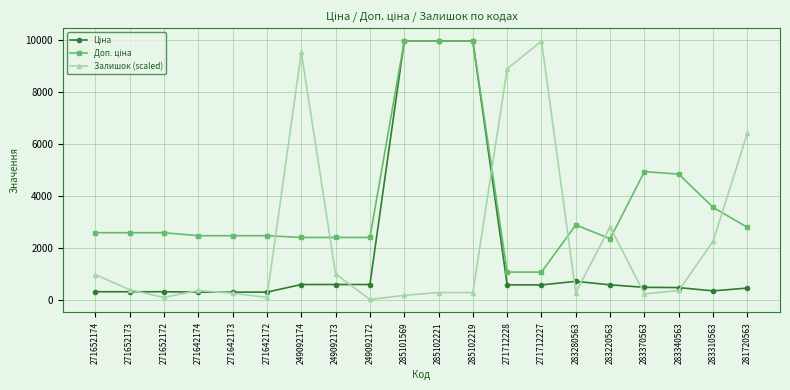

At which category does Залишок (scaled) reach its first local valley?

271652172